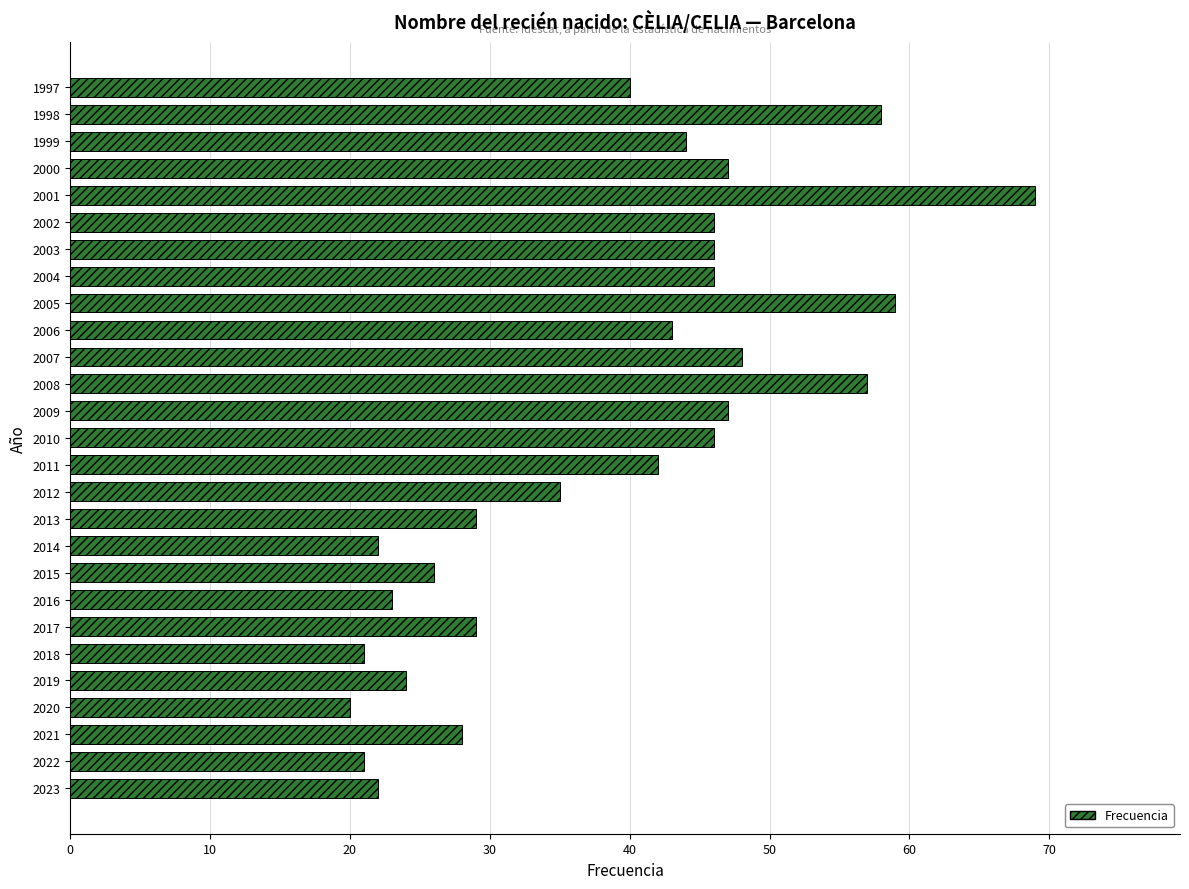

What is the smallest value displayed?

20